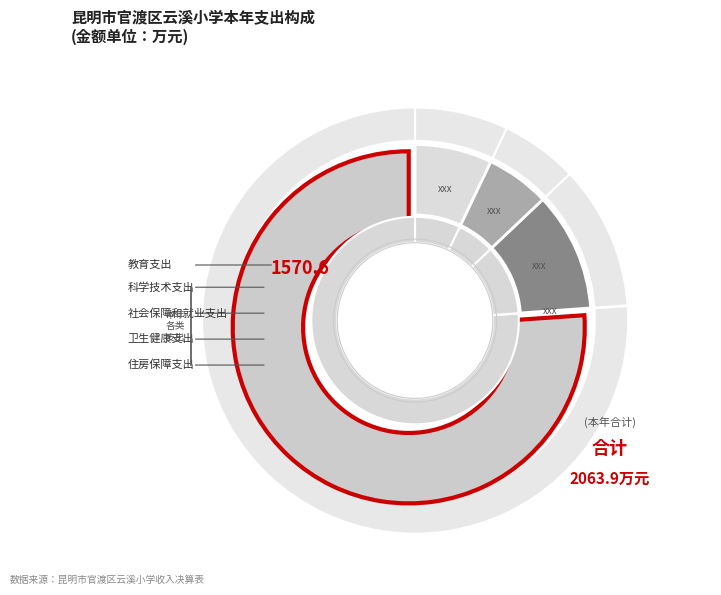

Is 科学技术支出 the majority of the pie?

No